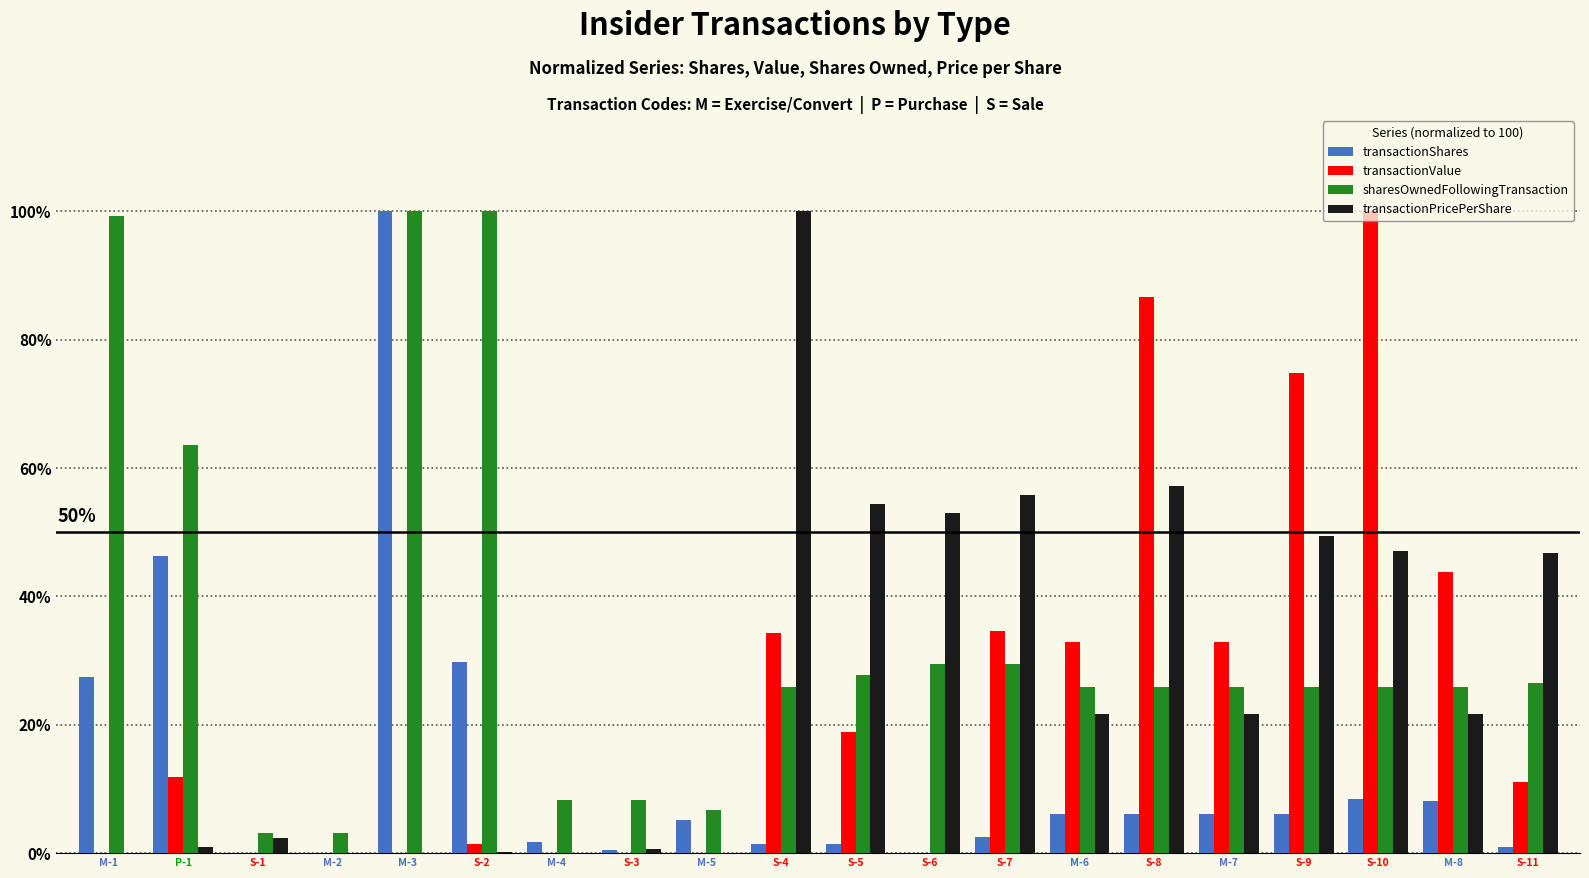

At which label does transactionValue reach its peak?

S-10